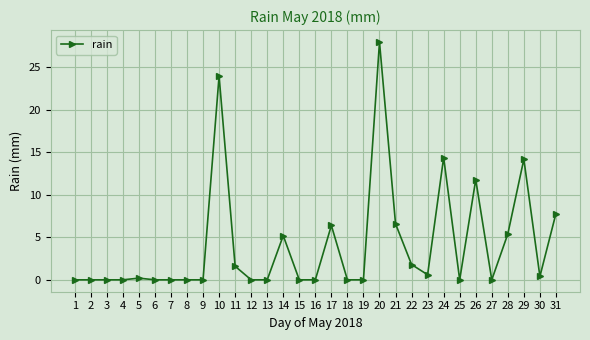

Is this an area chart (filled region under the line)?

No